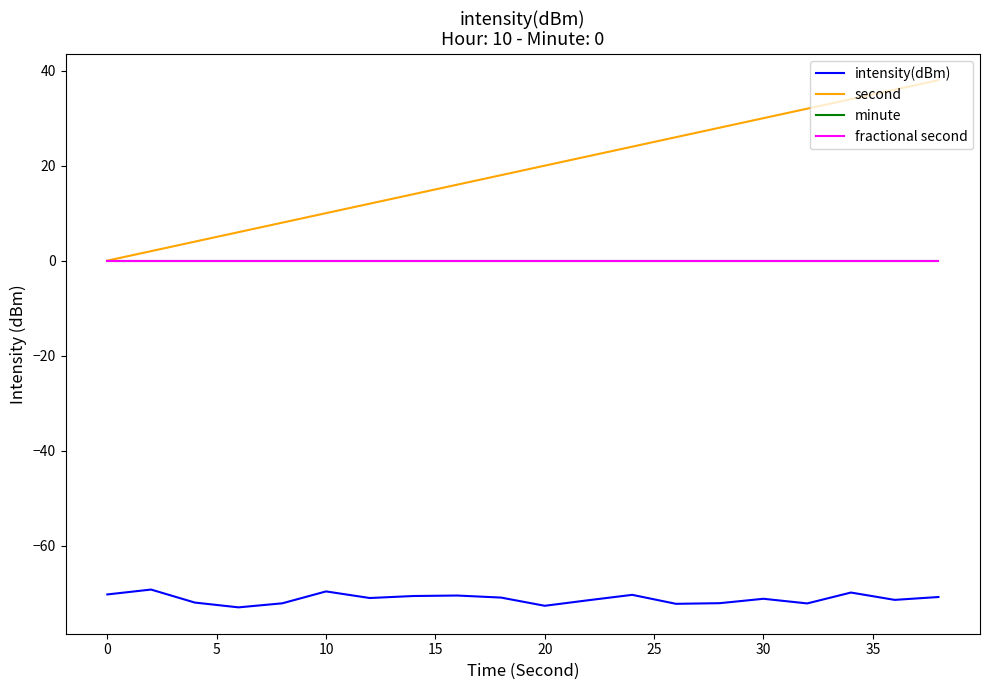

Is this an area chart (filled region under the line)?

No